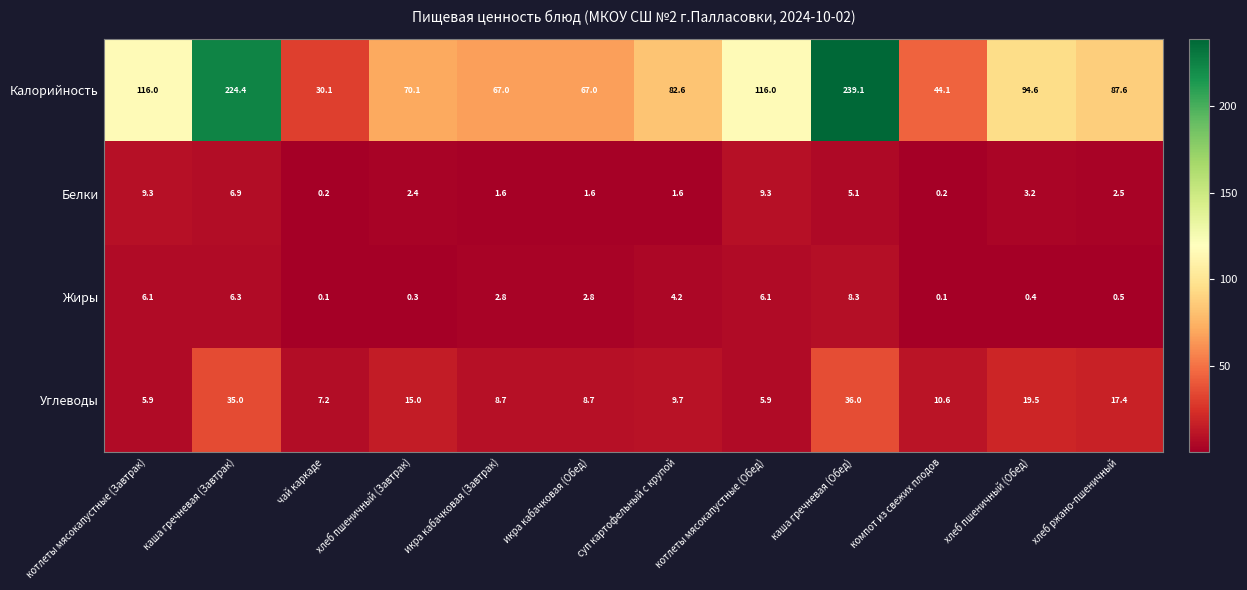

Is the value of Калорийность at каша гречневая (Завтрак) greater than the value of Углеводы at котлеты мясокапустные (Обед)?

Yes